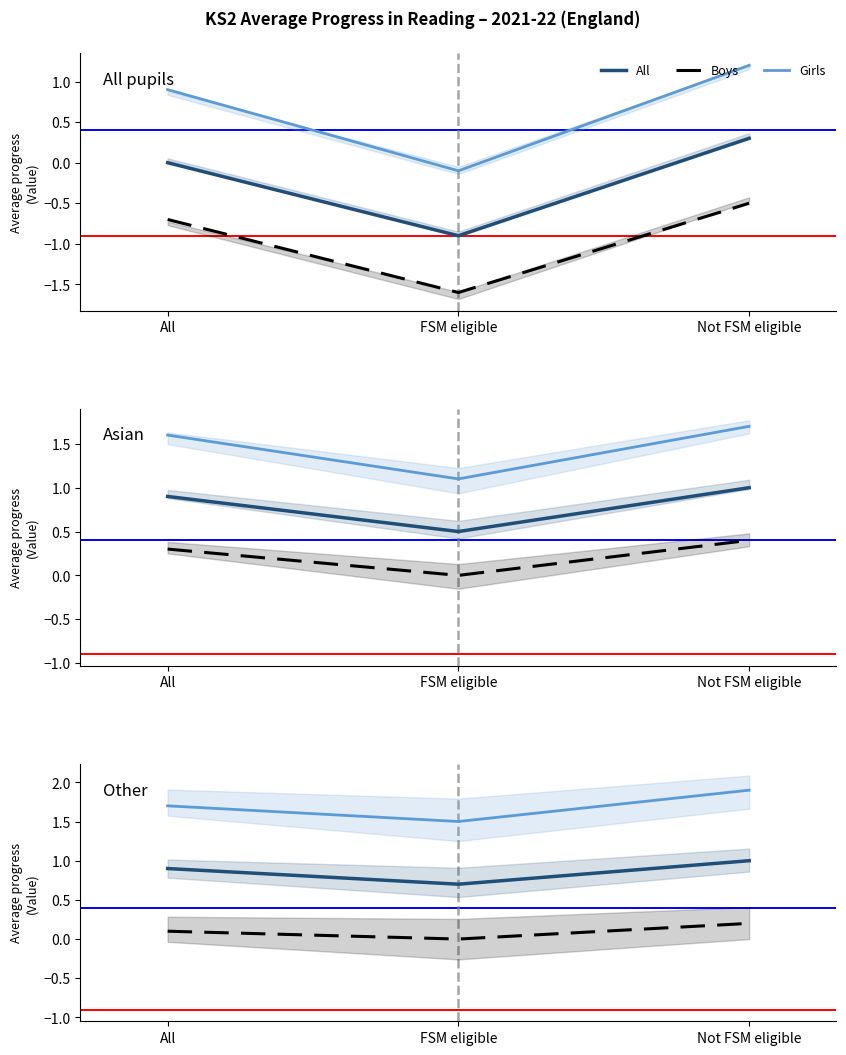

At which label does Girls reach its peak?

Not FSM eligible